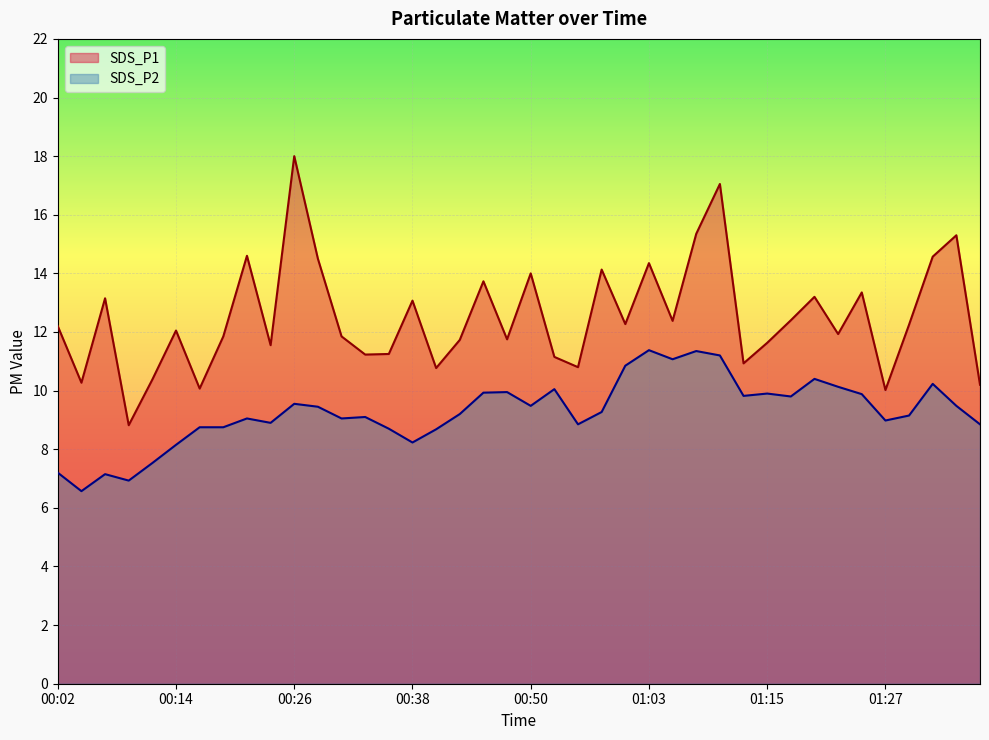

Reading left to right, what are all the values shown in this chart?

SDS_P1: 12.2	10.3	13.2	8.8	10.4	12.1	10.1	11.8	14.6	11.6	18.0	14.5	11.8	11.2	11.2	13.1	10.8	11.7	13.7	11.8	14.0	11.2	10.8	14.1	12.3	14.3	12.4	15.3	17.1	10.9	11.6	12.4	13.2	11.9	13.3	10.0	12.2	14.6	15.3	10.2
SDS_P2: 7.2	6.6	7.2	6.9	7.5	8.2	8.8	8.8	9.1	8.9	9.6	9.4	9.1	9.1	8.7	8.2	8.7	9.2	9.9	9.9	9.5	10.1	8.8	9.3	10.8	11.4	11.1	11.3	11.2	9.8	9.9	9.8	10.4	10.1	9.9	9.0	9.2	10.2	9.5	8.8